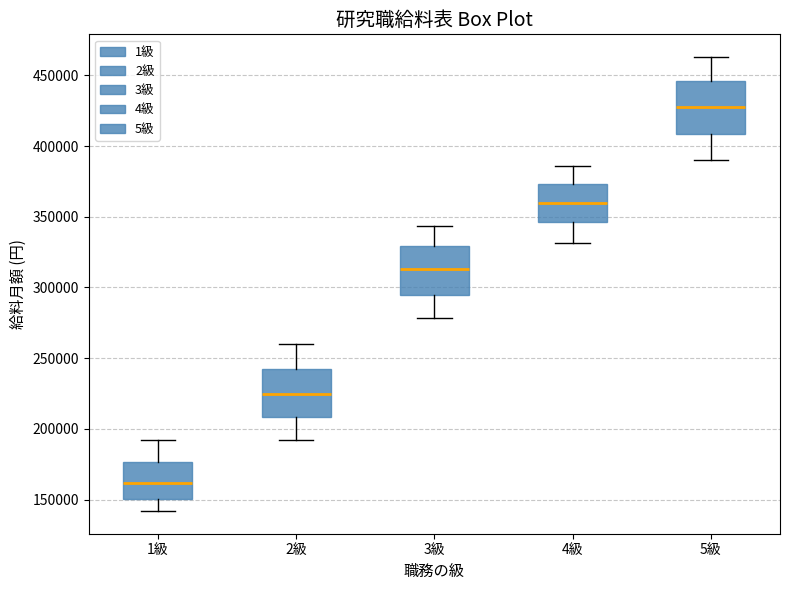

Which box's median line is the highest?

5級